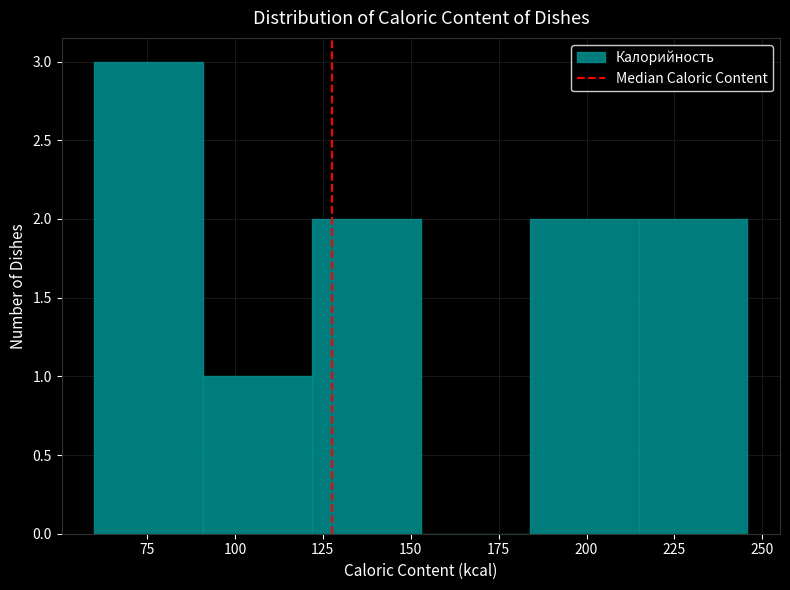

Reading left to right, list every bar in this chart as the range it spans on the x-axis followed by its height. Neither the bar edges nor the heights are printed on the chart, so give them approximately, as read against the axes.

60 to 90: 3
90 to 120: 1
120 to 155: 2
155 to 185: 0
185 to 215: 2
215 to 245: 2